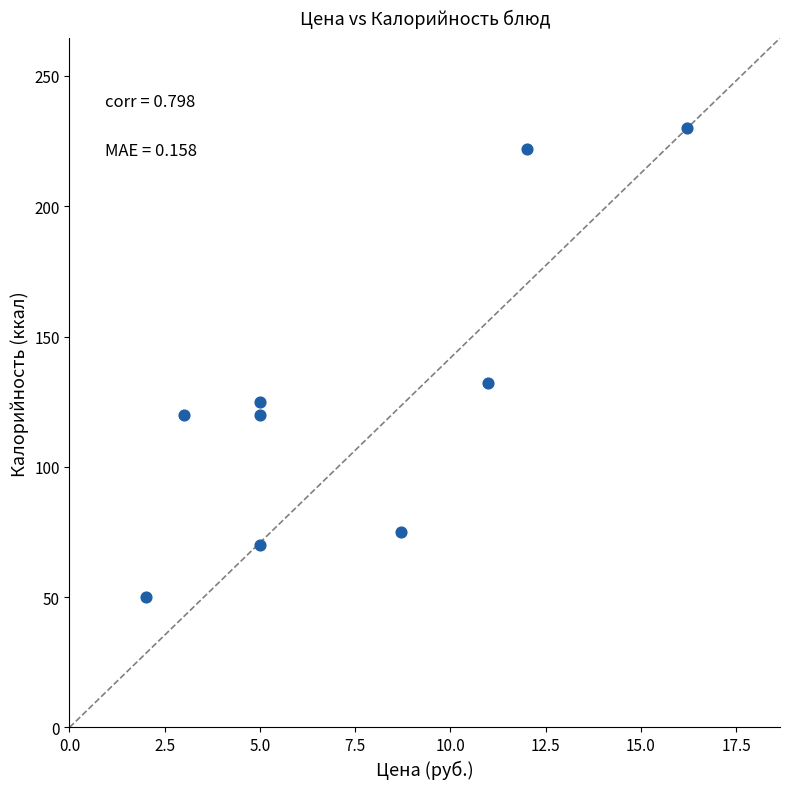

What Y value in the scatter plot is closest to 140?

132